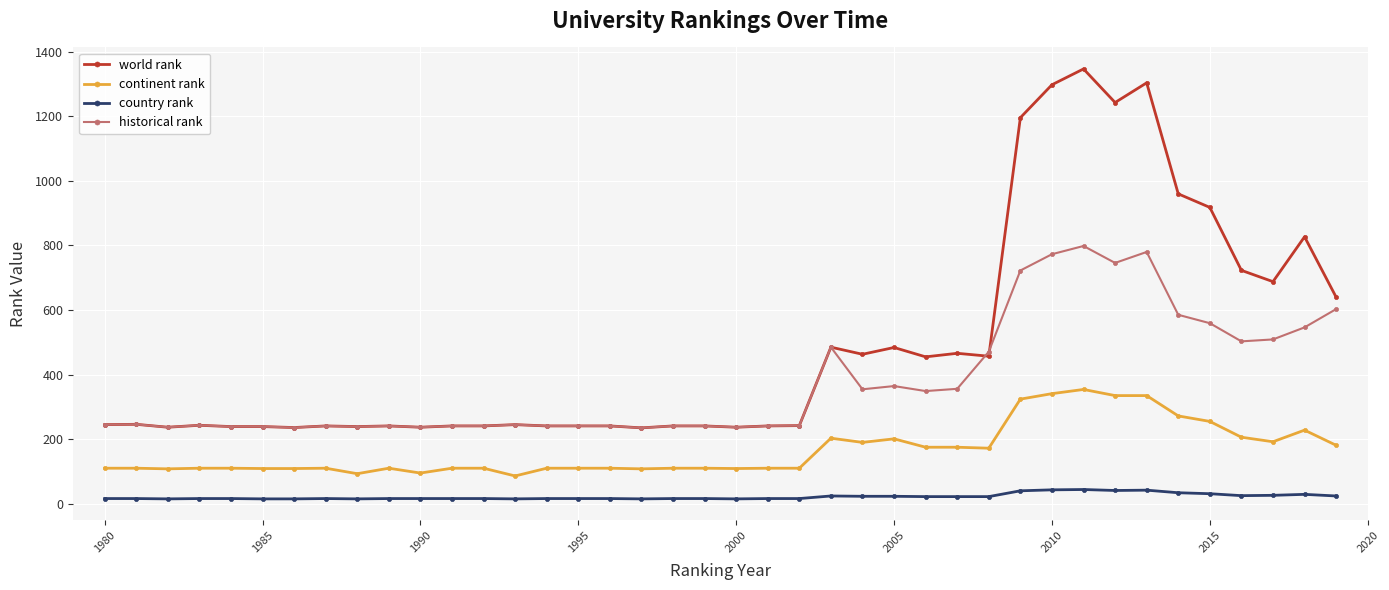

What is the value of the historical rank point at the 10th from the left?

241.0